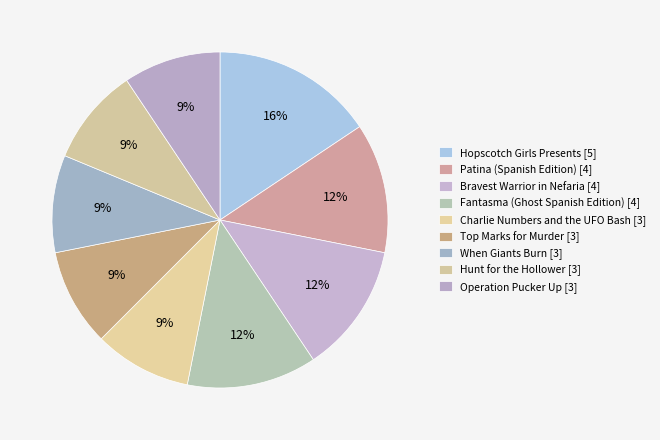

How many segments does this pie chart have?

9